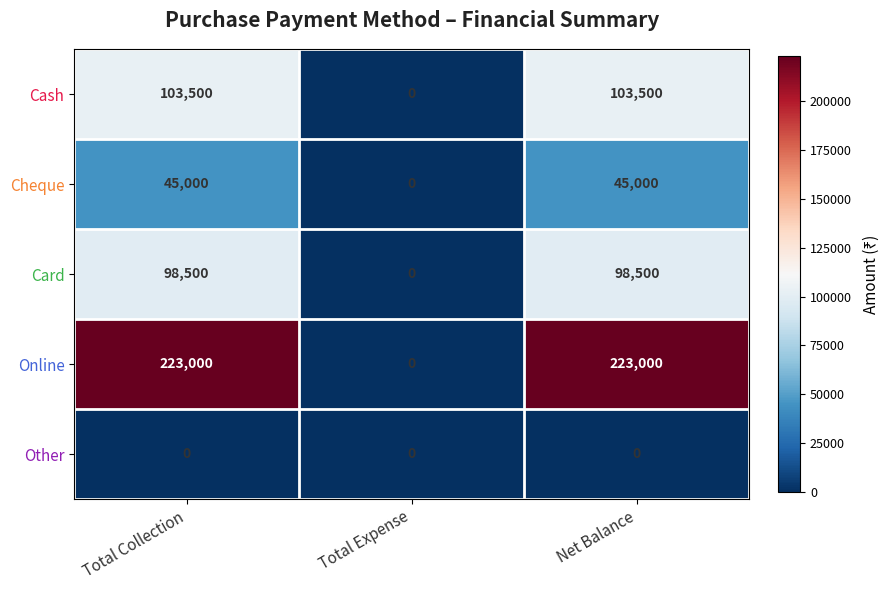

Reading left to right, transcribe all the data shown in this chart.

Cash: 103500	0	103500
Cheque: 45000	0	45000
Card: 98500	0	98500
Online: 223000	0	223000
Other: 0	0	0